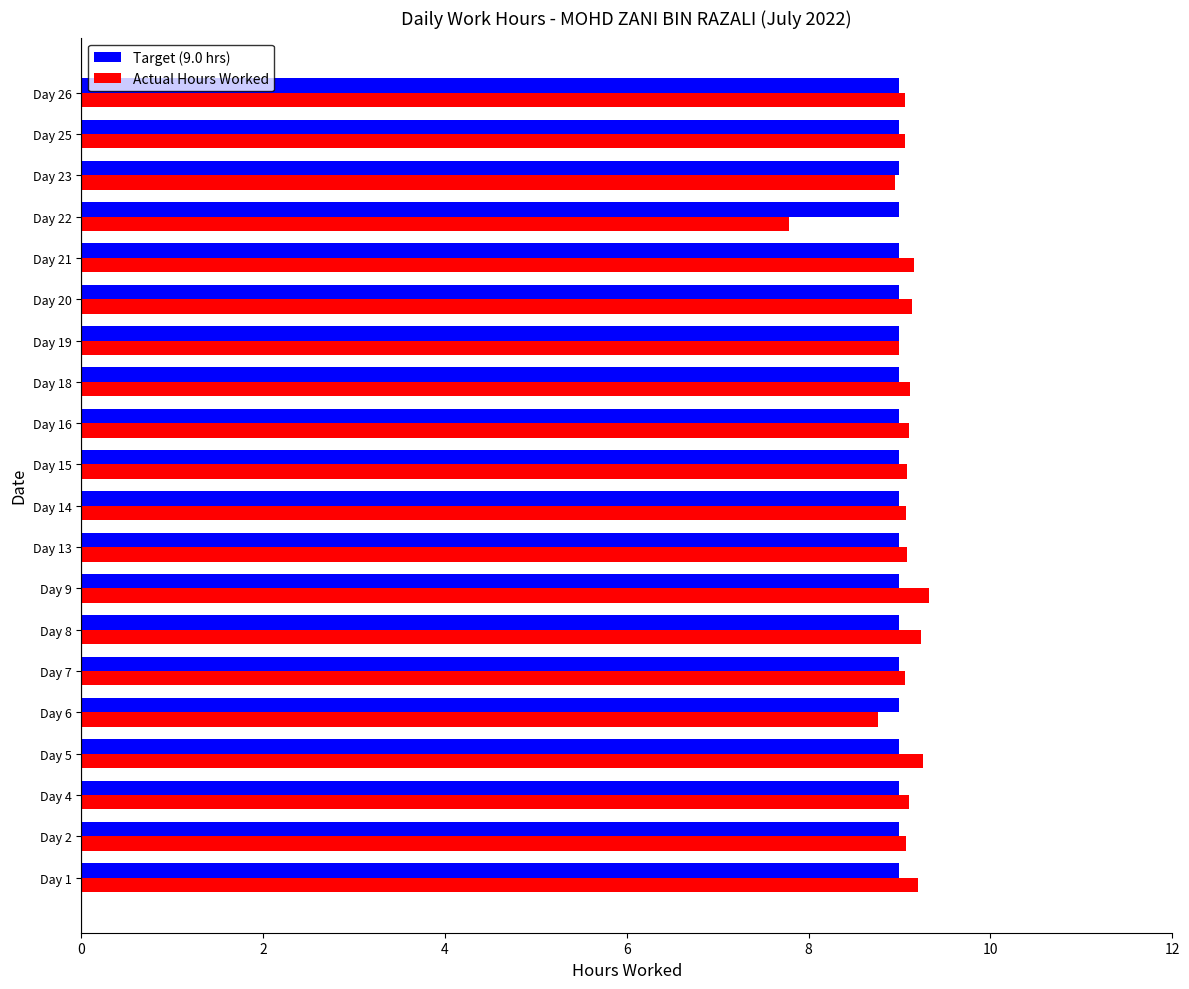

What is the total value across all series at Day 1?

18.2